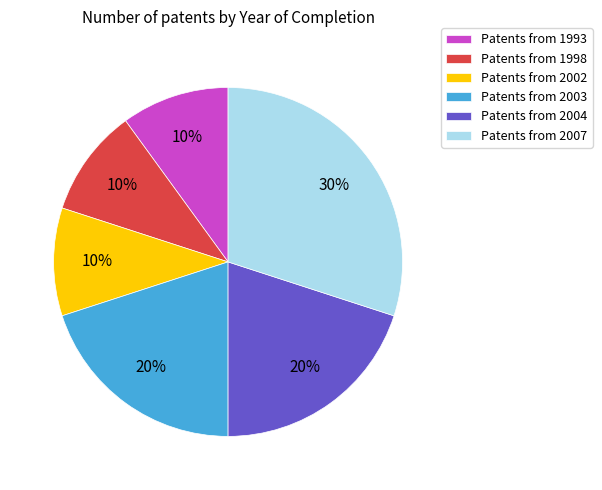

The Patents from 2004 slice represents 20% of the pie. True or false?

True